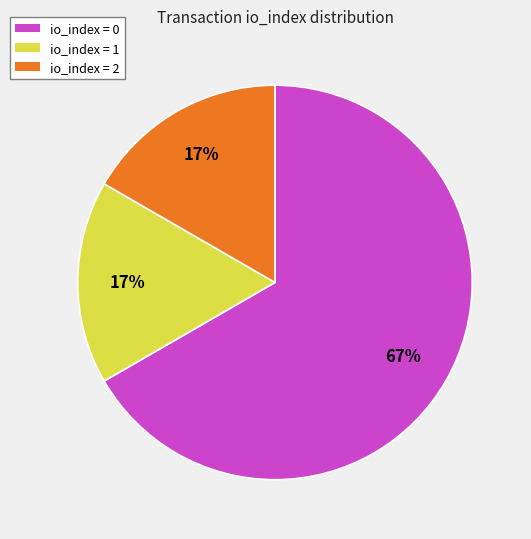

To the nearest percent, what is the difference between the largest and smallest slice percentages?

50%